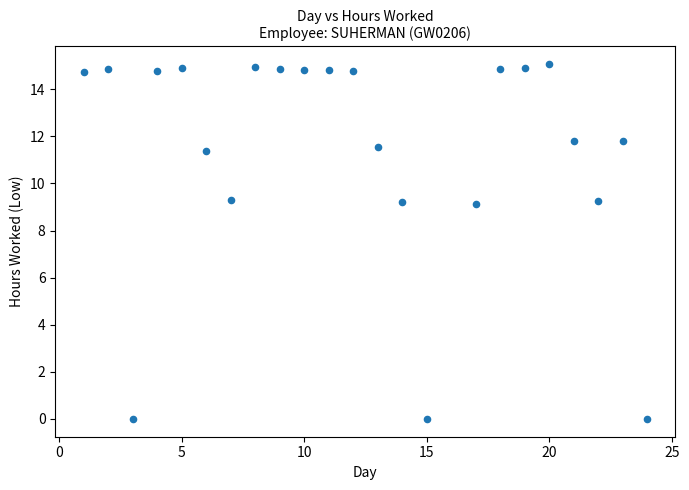

What is the range of Y values (max minus min)?

15.1